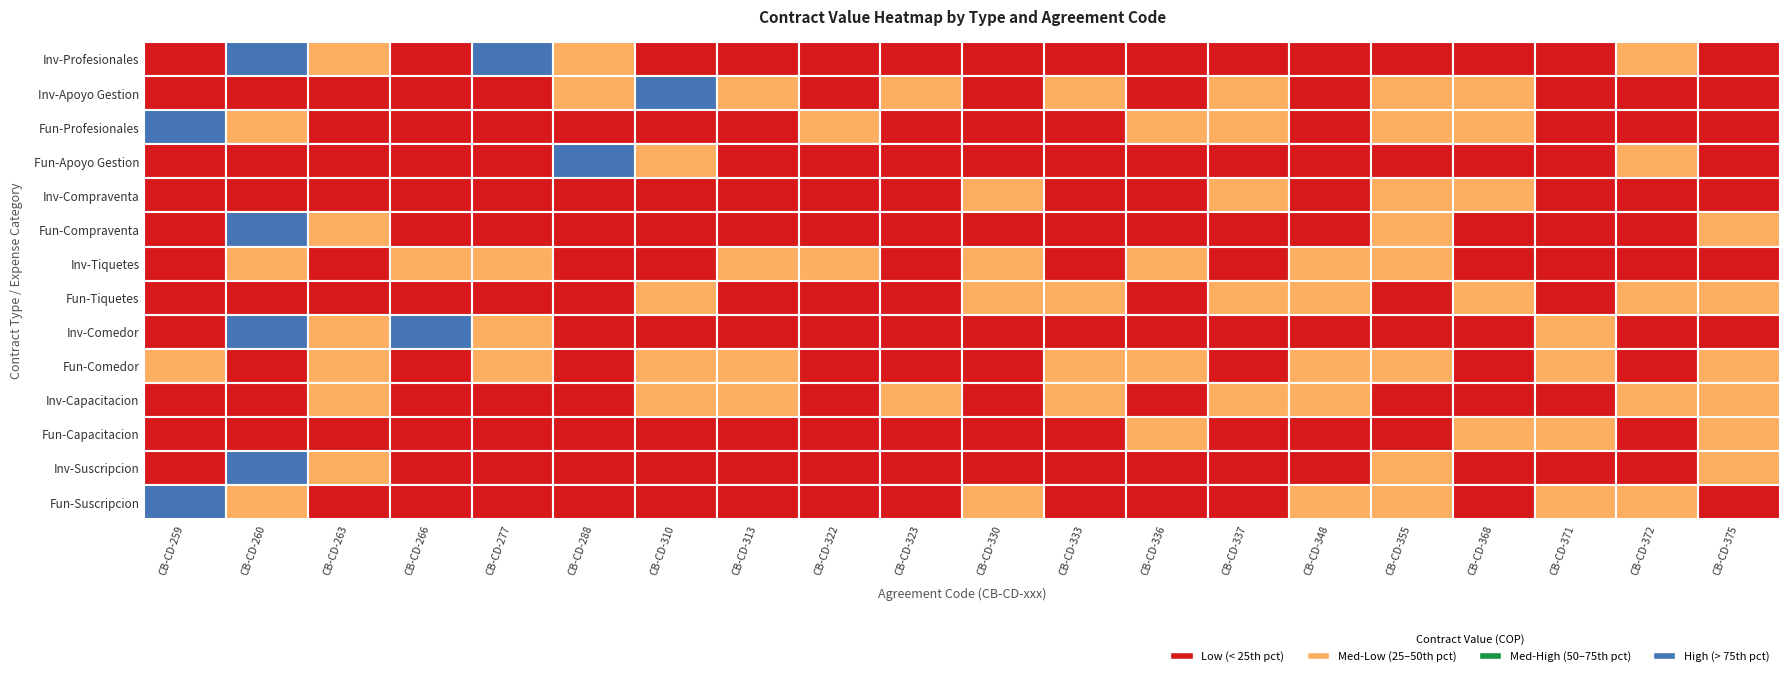

Is it true that Convenio equals 101294 at 3?

False